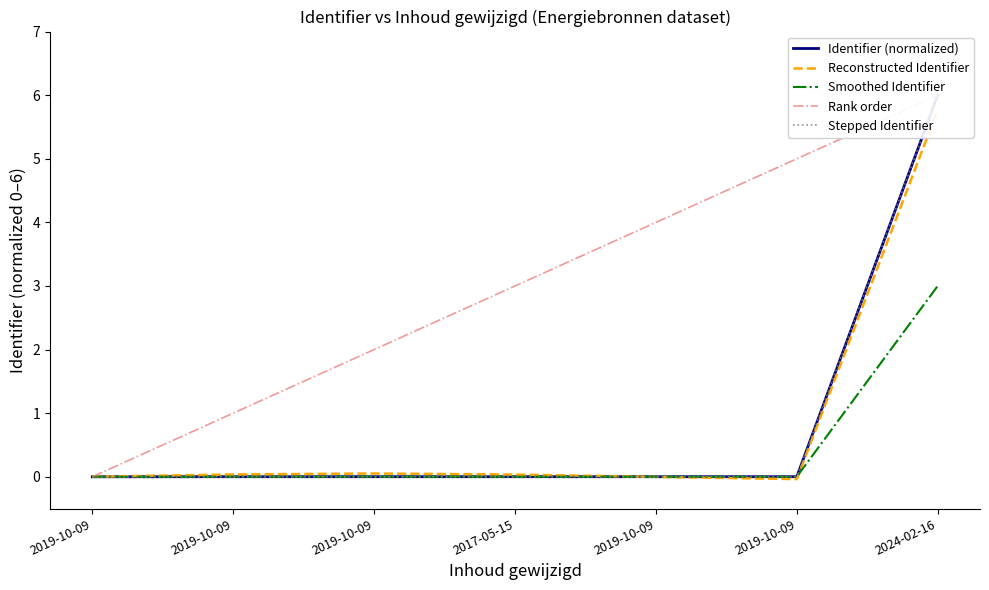

Between which two adjacent categories do Smoothed Identifier and Stepped Identifier first intersect?

2019-10-09 and 2024-02-16